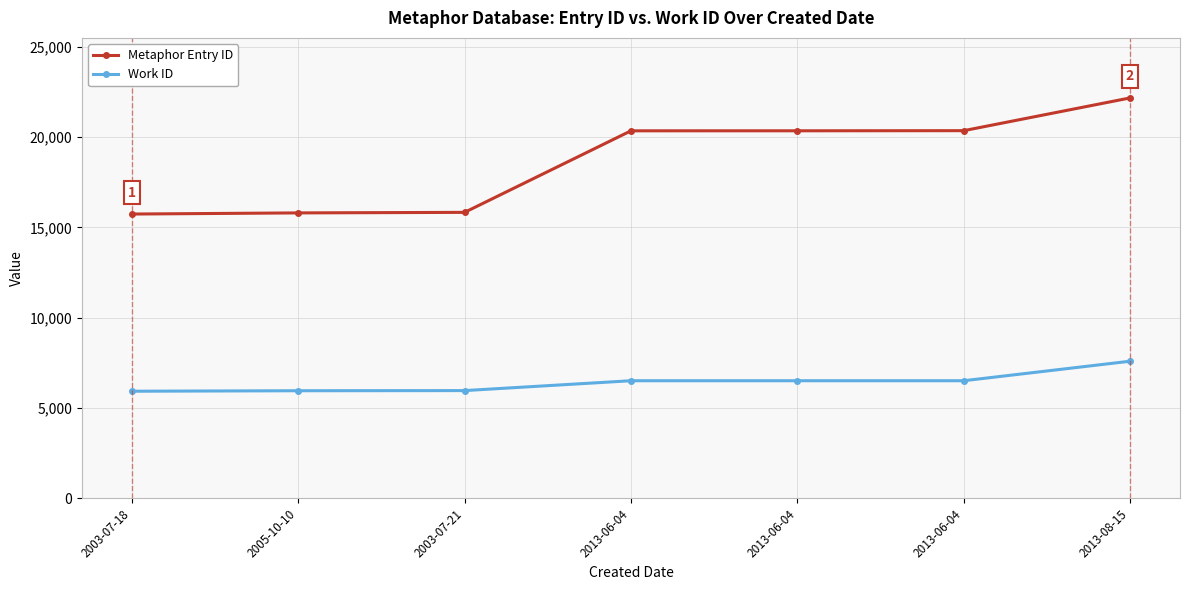

Between 2013-06-04 and 2013-08-15, which is larger?

2013-08-15